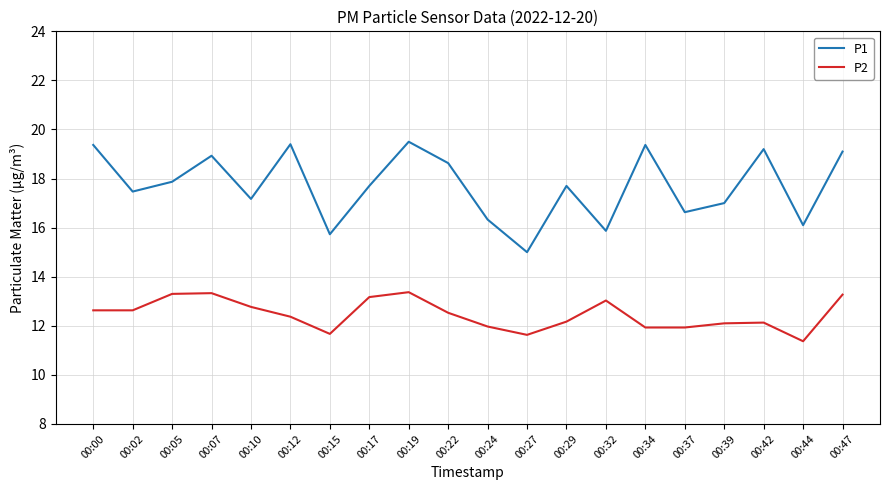

Is this an area chart (filled region under the line)?

No